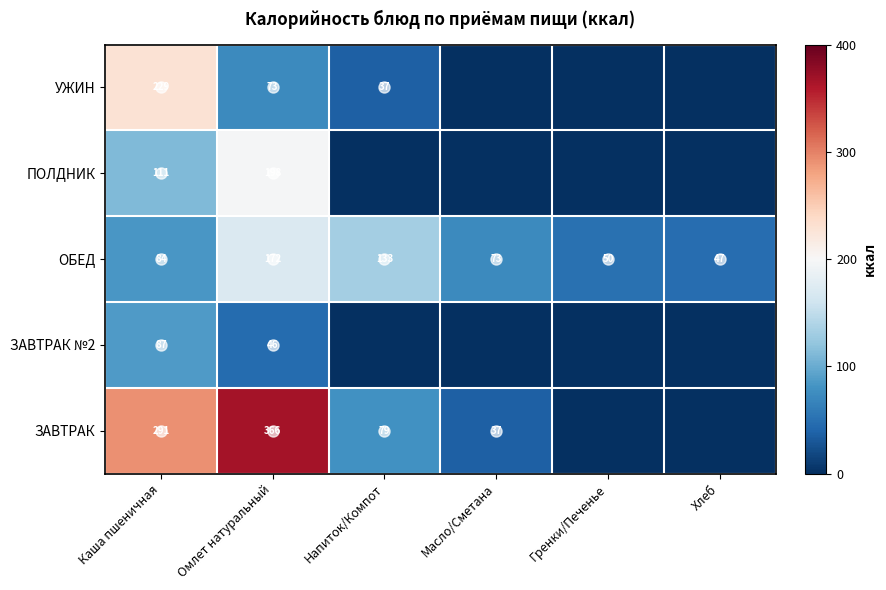

Is the value of ЗАВТРАК №2 at Каша пшеничная greater than the value of ПОЛДНИК at Каша пшеничная?

No